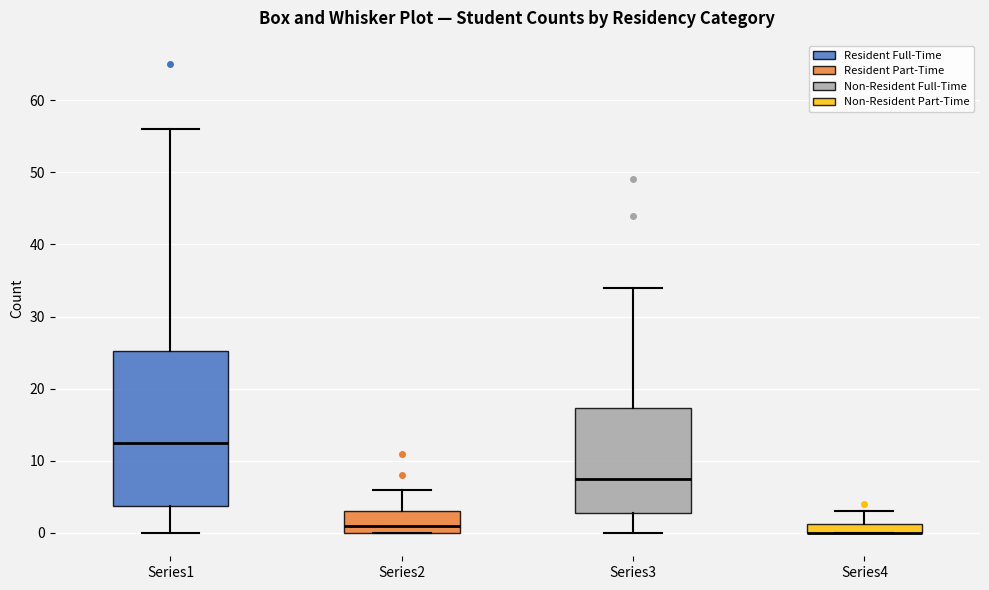

Where is the lower edge of the box for Series4 on the y-axis? The values are not printed on the chart, so give them approximately, as read against the axis.

0